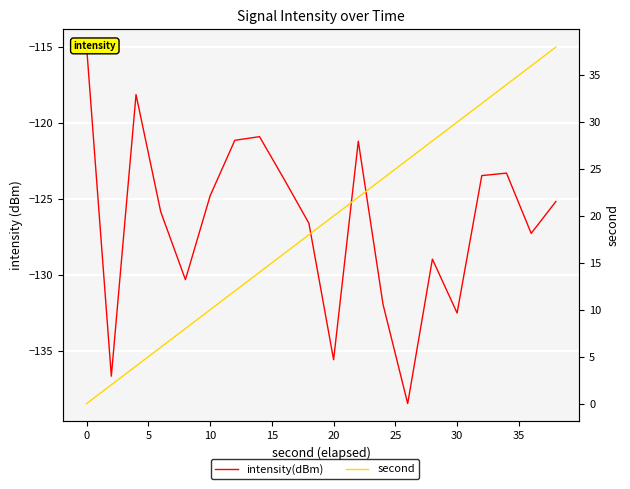

List the series in order of their peak value, lowest first.

intensity(dBm), second